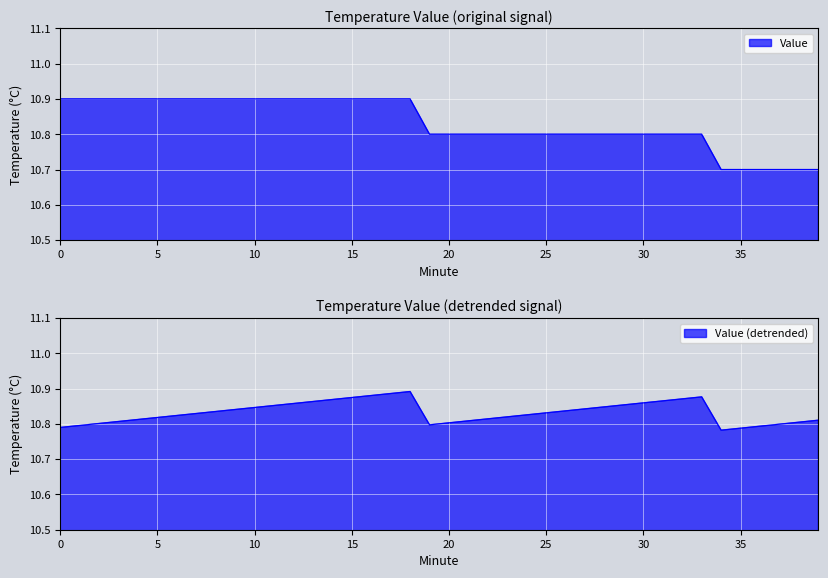

What is the ratio of the value at 25 to the value at 5?

1.0